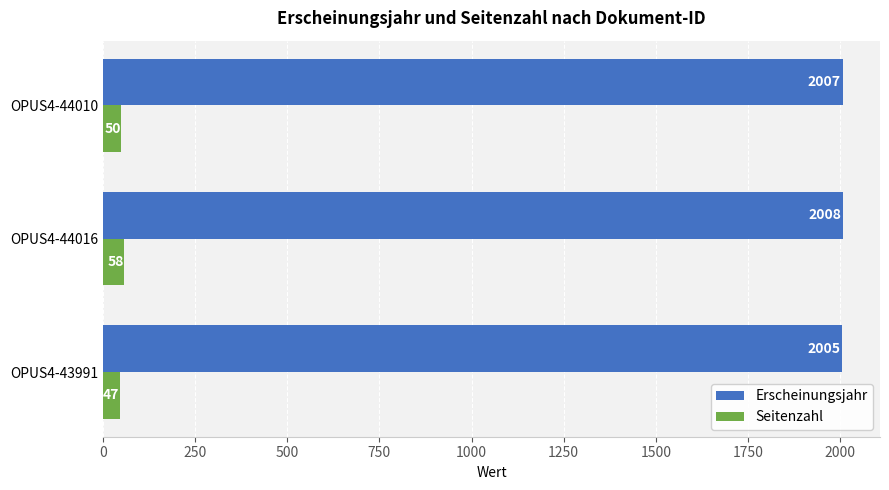

What is the minimum value shown in the chart?

47